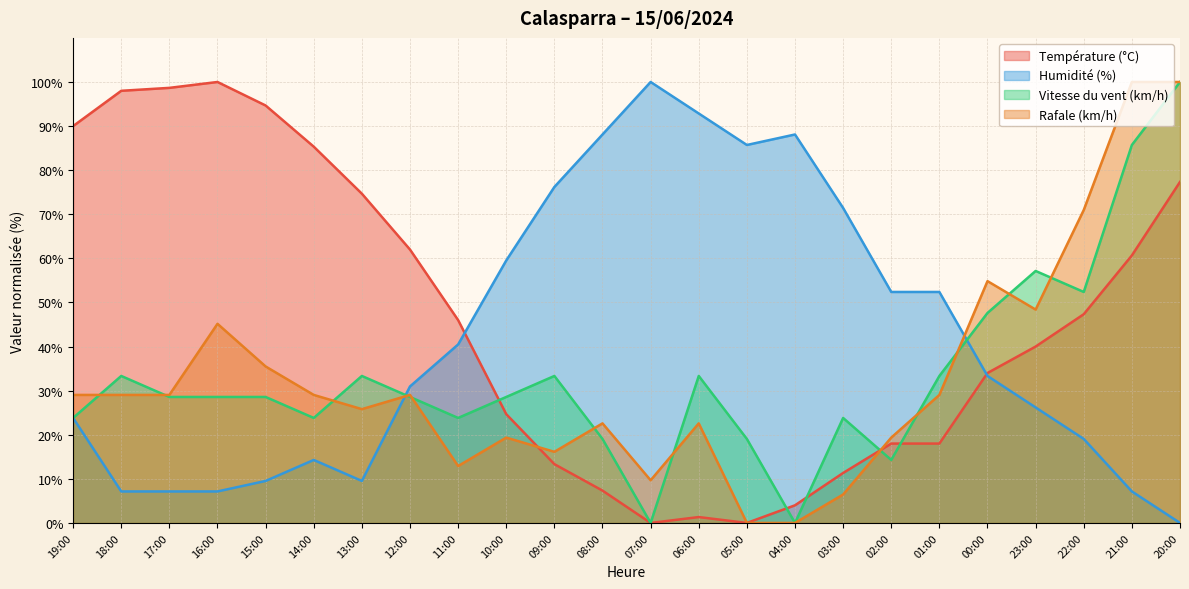

Is the value of Vitesse du vent (km/h) at 09:00 greater than the value of Température (°C) at 13:00?

No